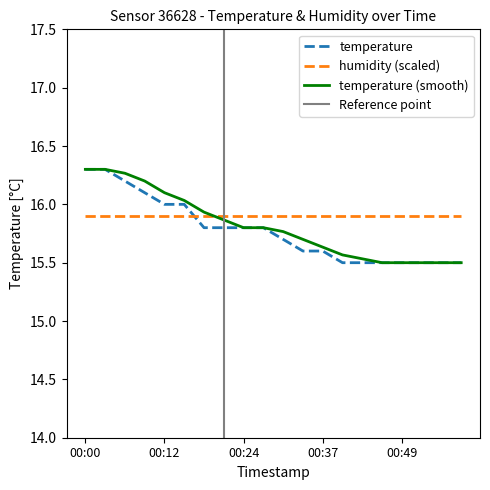

The value at 00:58 is 23.4. True or false?

False